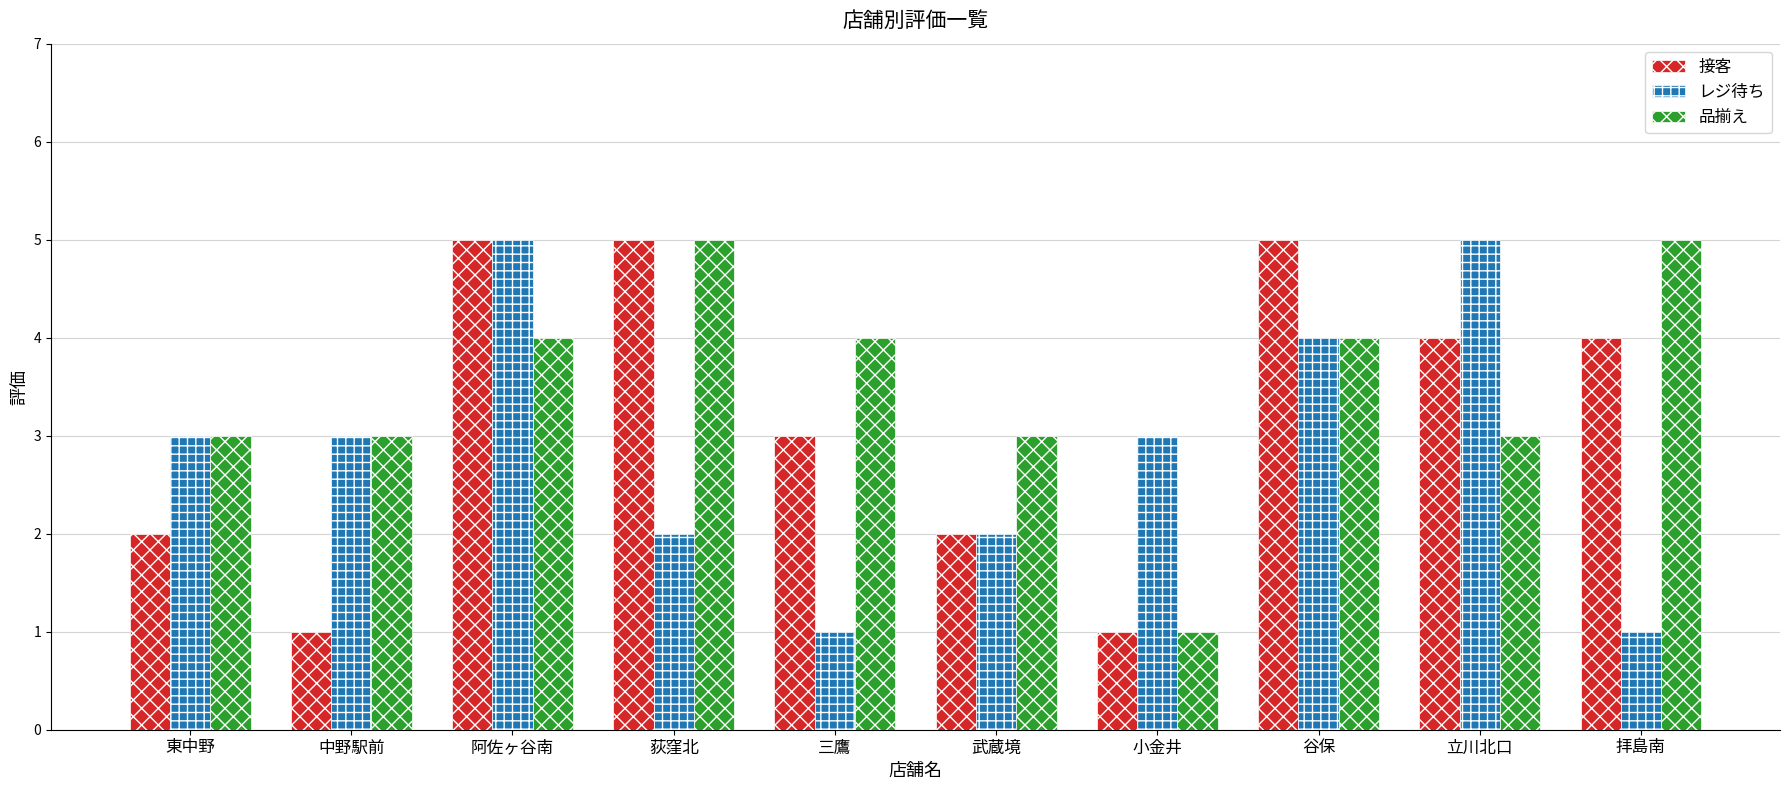

Is the value of レジ待ち at 小金井 greater than the value of 接客 at 中野駅前?

Yes